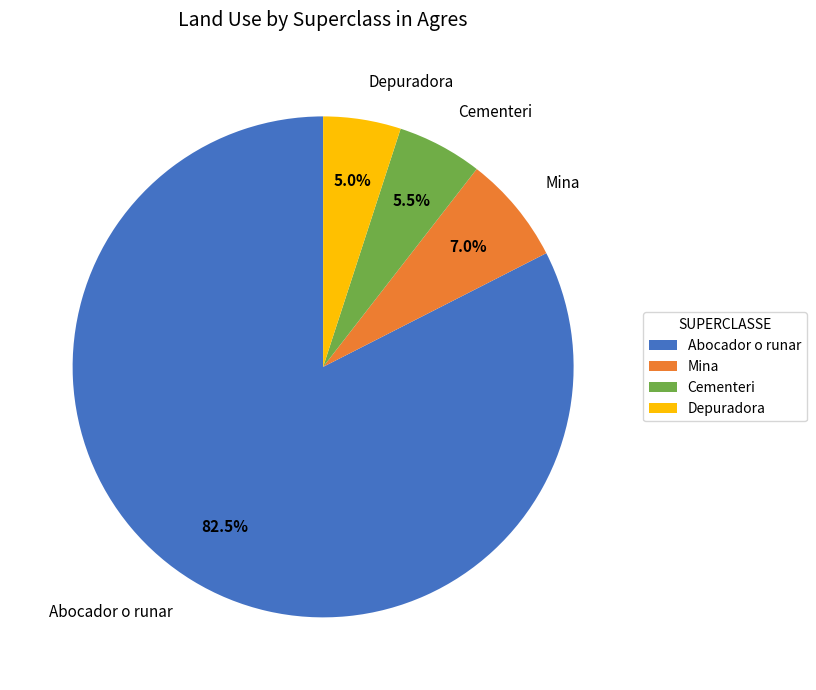

Which slice represents more than half of the pie?

Abocador o runar